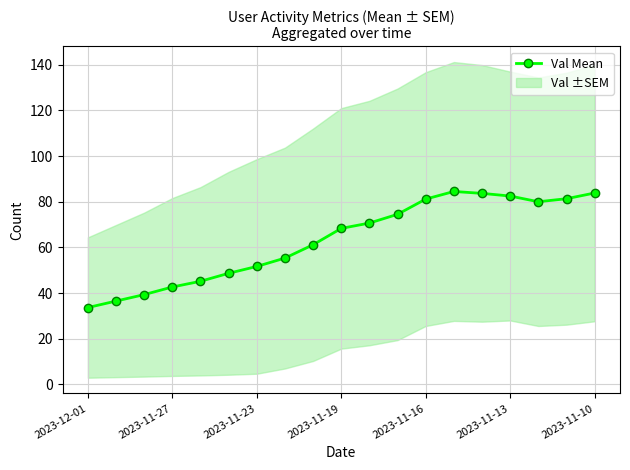

Is it true that Val Mean equals 108.1 at 2023-11-19?

False